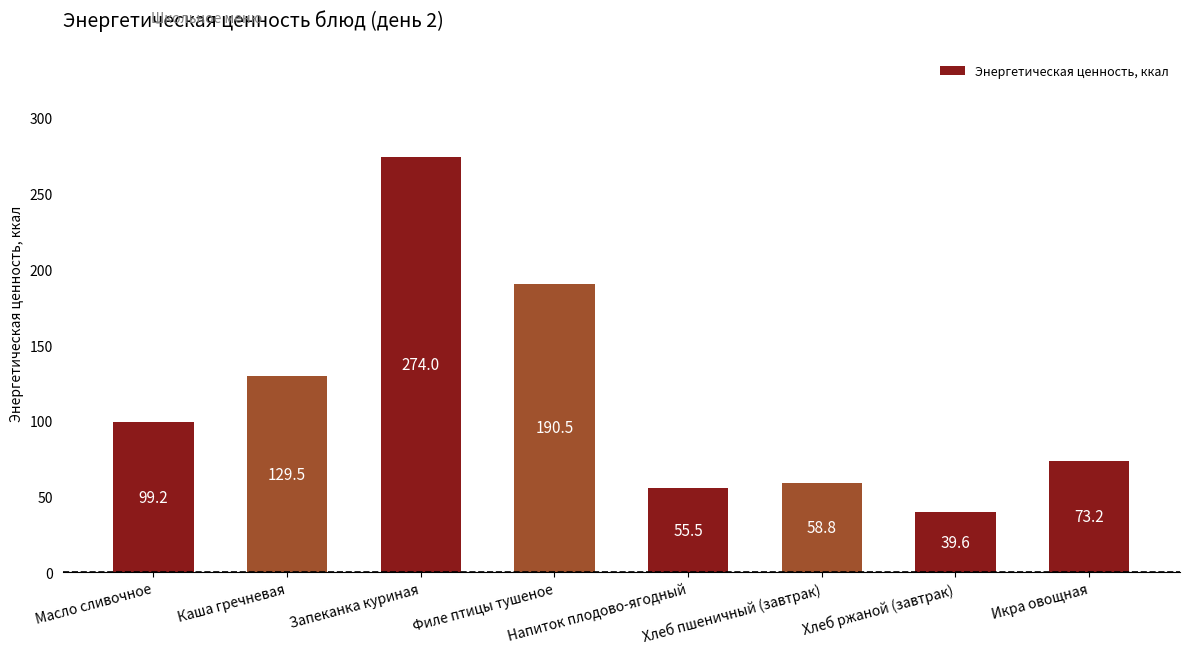

What is the minimum value shown in the chart?

39.6